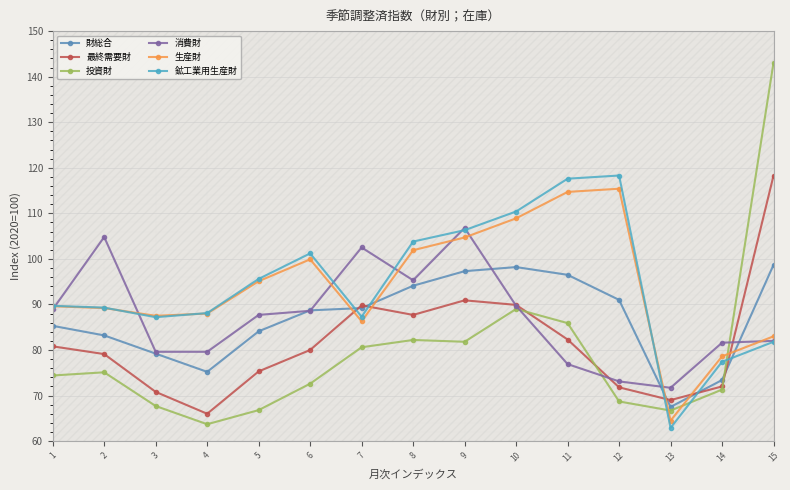

The 最終需要財 series shows 44.9 at 10. True or false?

False